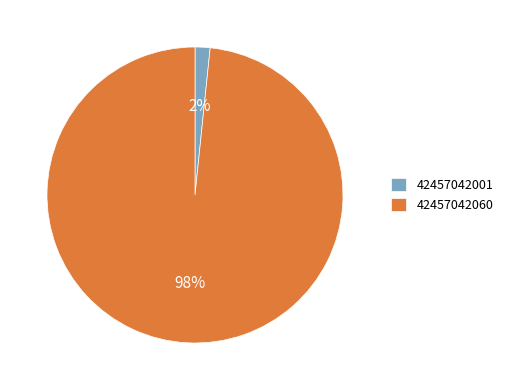

How many segments does this pie chart have?

2